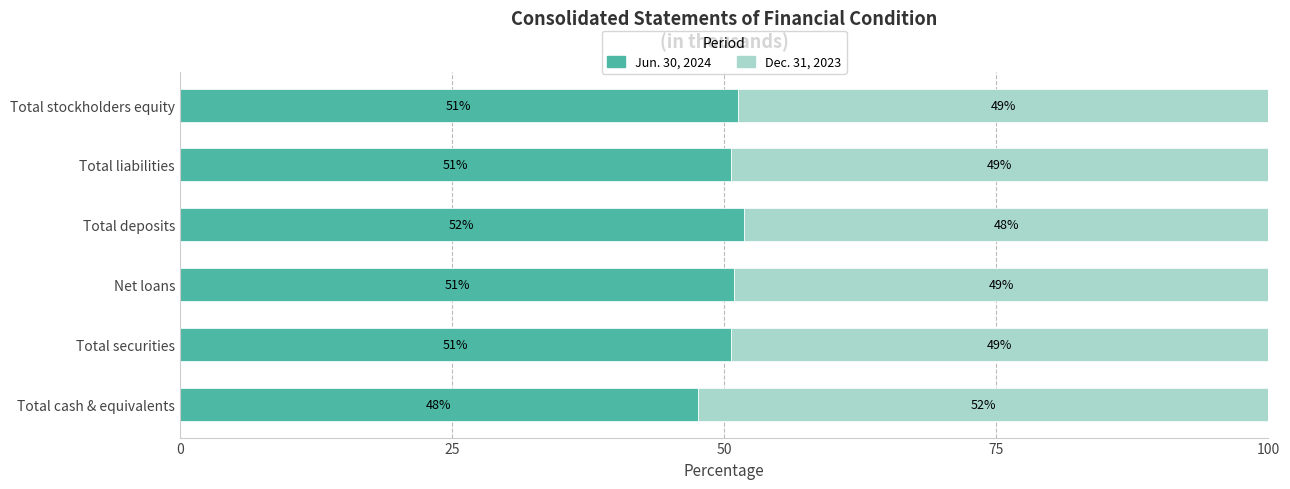

True or false: Jun. 30, 2024 has a value of 12.5 at Total liabilities.

False